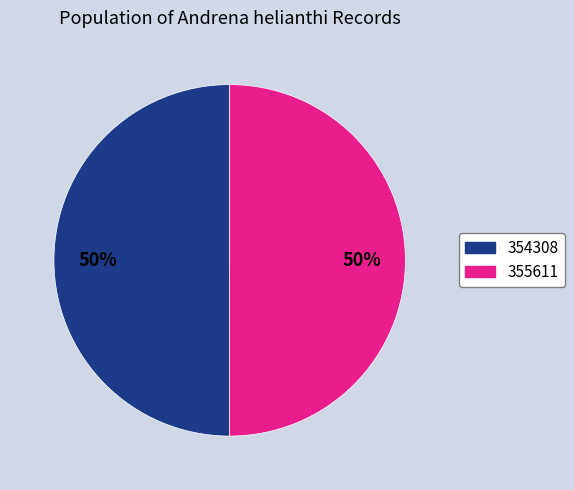

Approximately how many times larger is the value at 355611 compared to 354308?

1.0